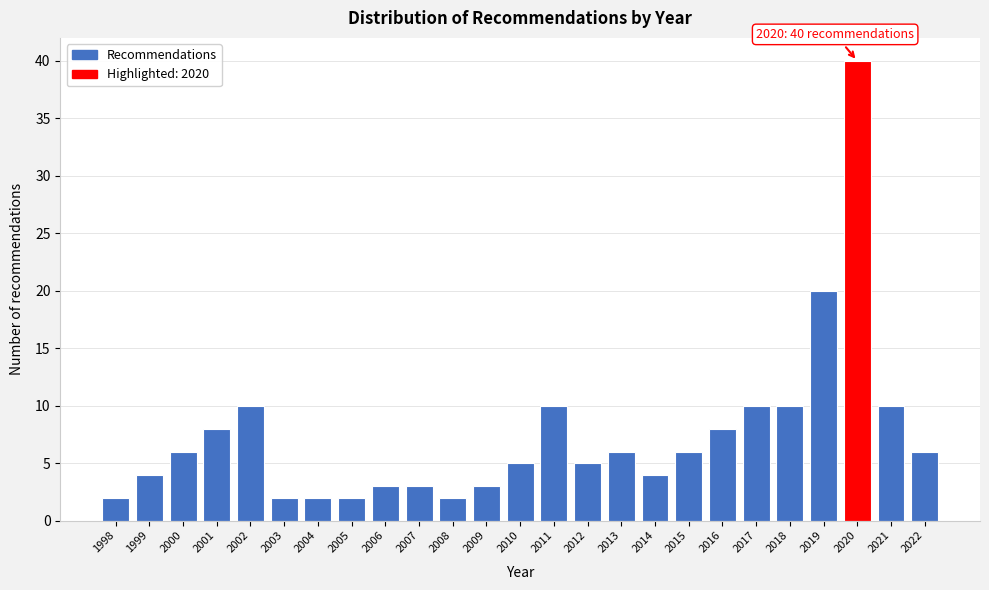

Reading left to right, what are all the values shown in this chart?

2	4	6	8	10	2	2	2	3	3	2	3	5	10	5	6	4	6	8	10	10	20	40	10	6